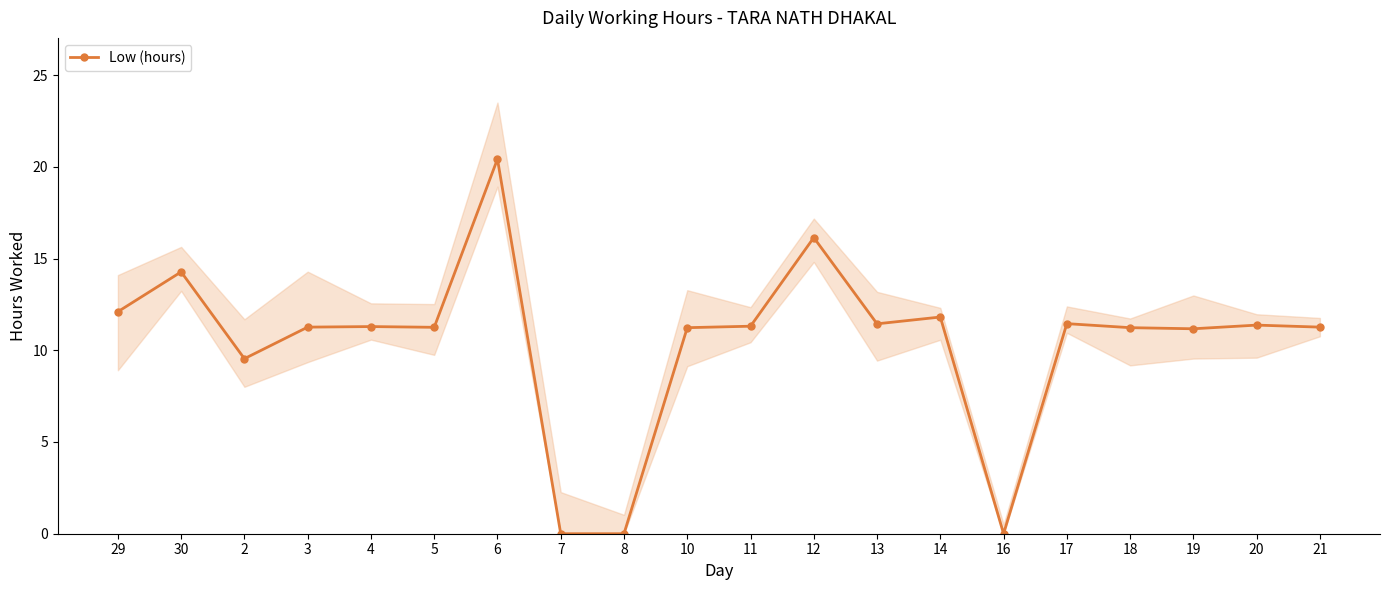

What is the maximum value shown in the chart?

20.4